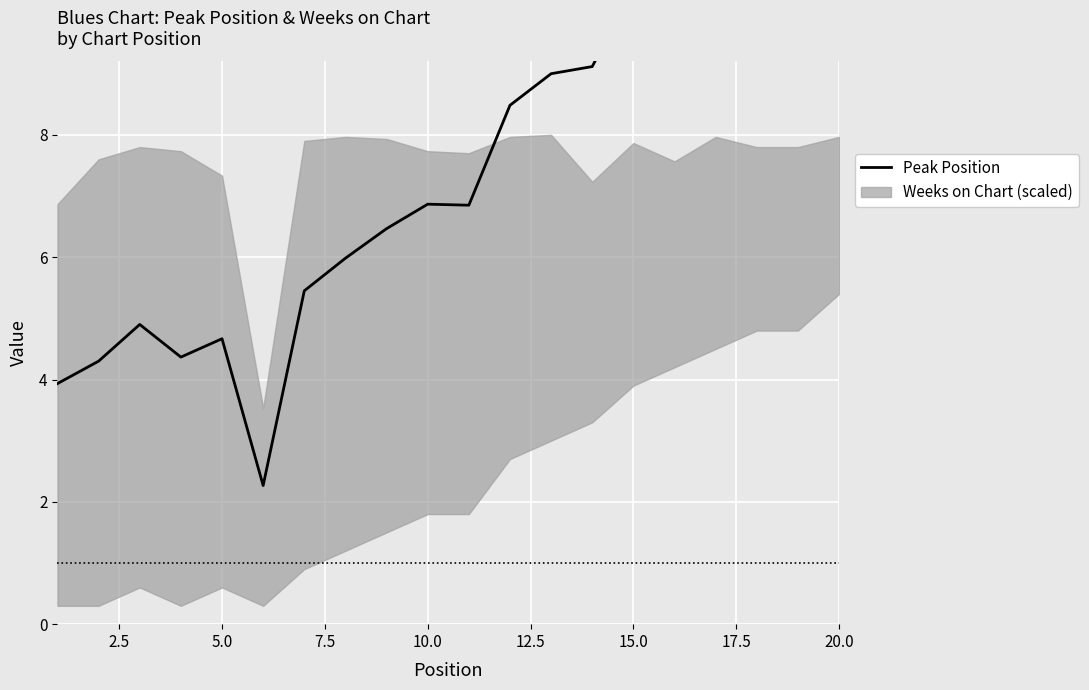

The value at 12 is 3.0. True or false?

False